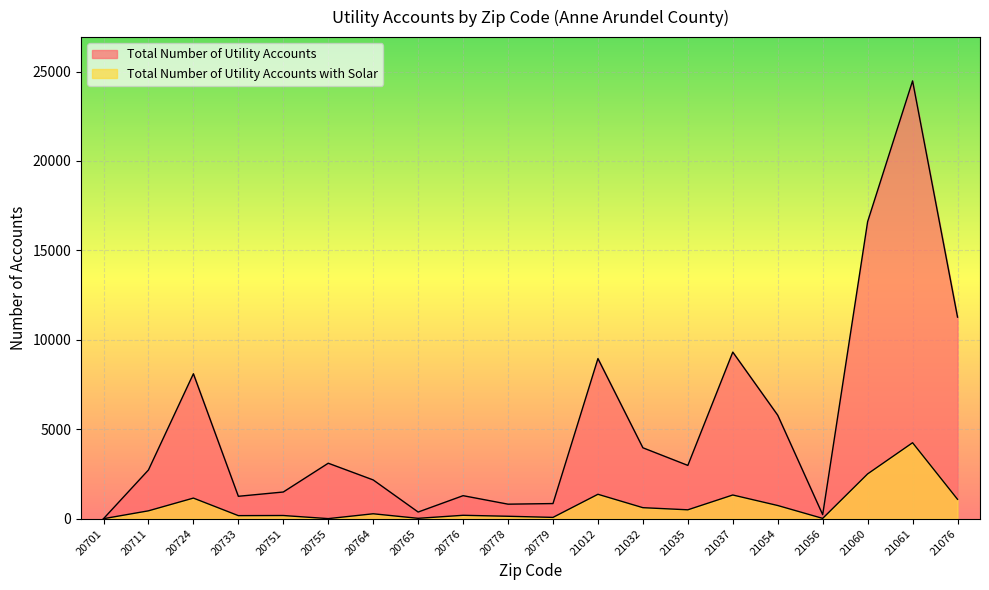

Which series has the largest range (max minus min)?

Total Number of Utility Accounts